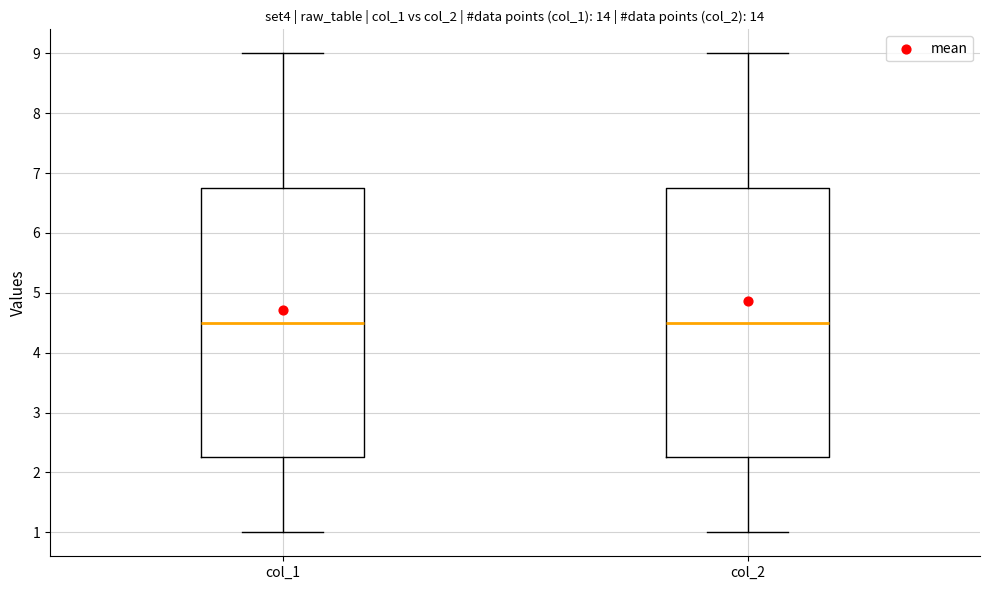

Reading left to right, transcribe this box plot: for each box, give where its median line is, the range the box spans, and where its two whiskers end, as read against the y-axis. The values are not printed on the chart, so give them approximately, as read against the axis.

col_1: median 4.5, box 2.3 to 6.8, whiskers 1.0 to 9.0
col_2: median 4.5, box 2.3 to 6.8, whiskers 1.0 to 9.0